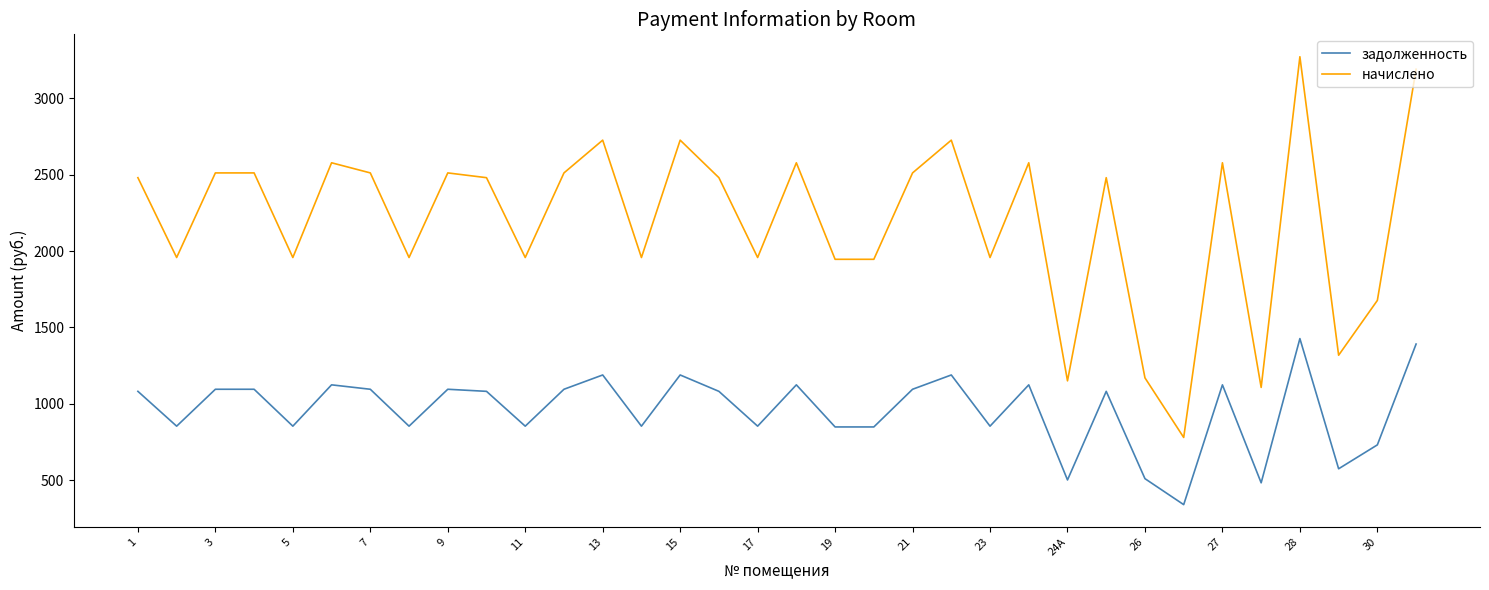

What is the difference between the maximum and minimum values in the начислено series?

2492.1